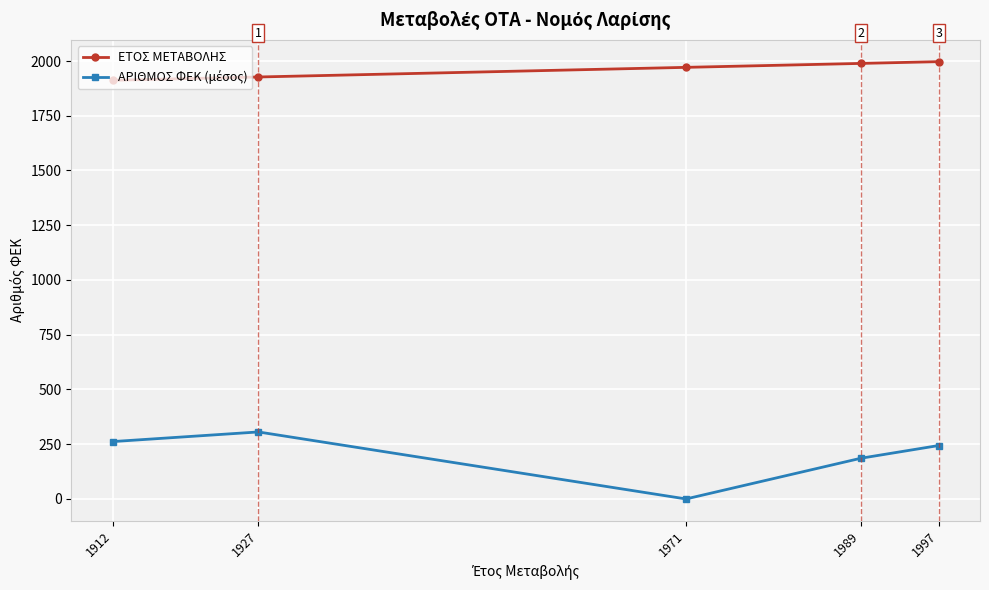

What is the difference between the maximum and minimum values in the ΕΤΟΣ ΜΕΤΑΒΟΛΗΣ series?

85